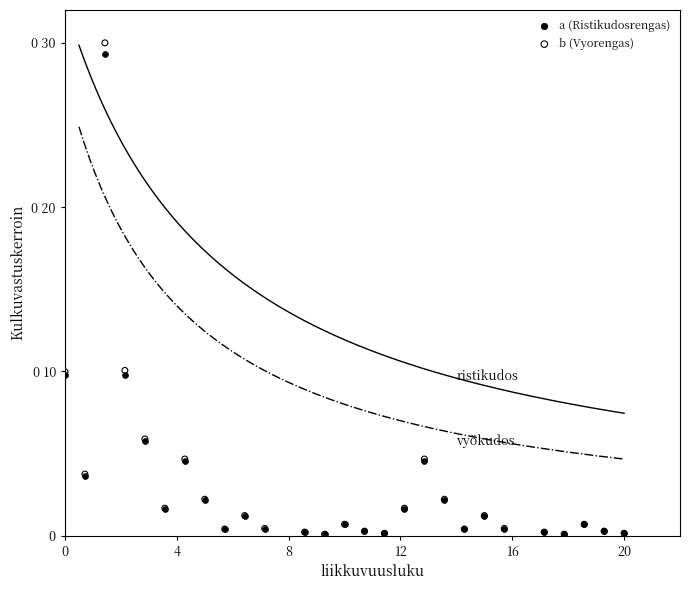

Which series has the largest Y range (max minus min)?

b (Vyorengas)